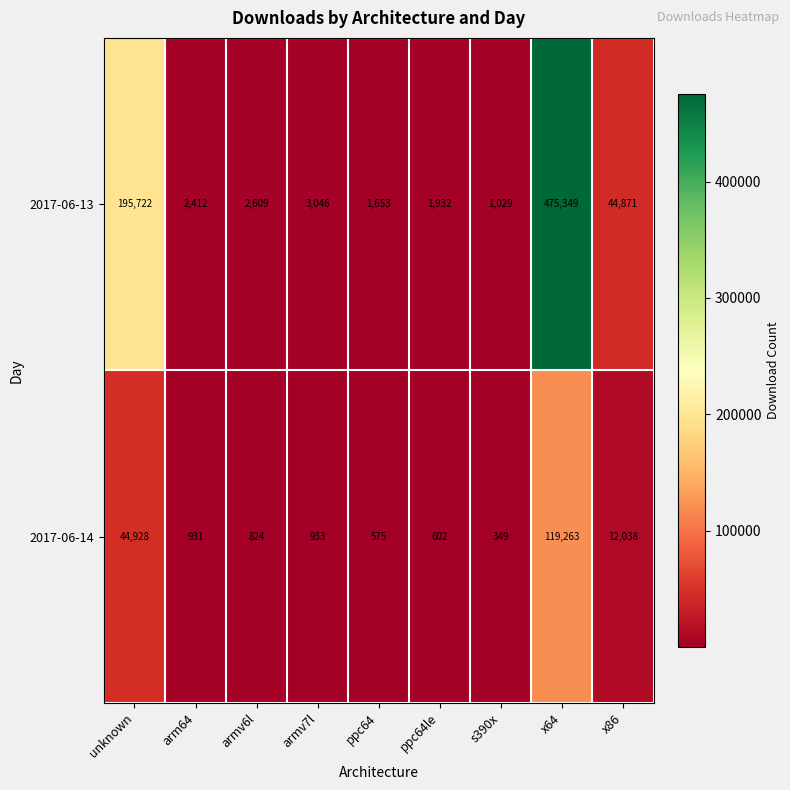

At how many categories does at least one series exceed 36844?

3